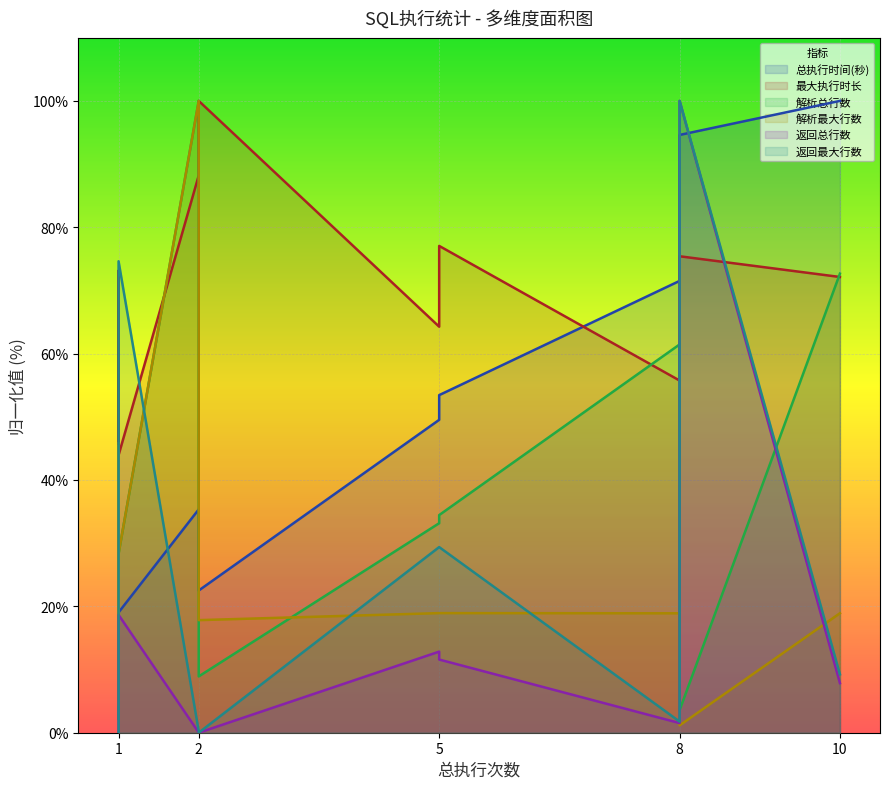

How many values in the 返回最大行数 series exceed 1?

6